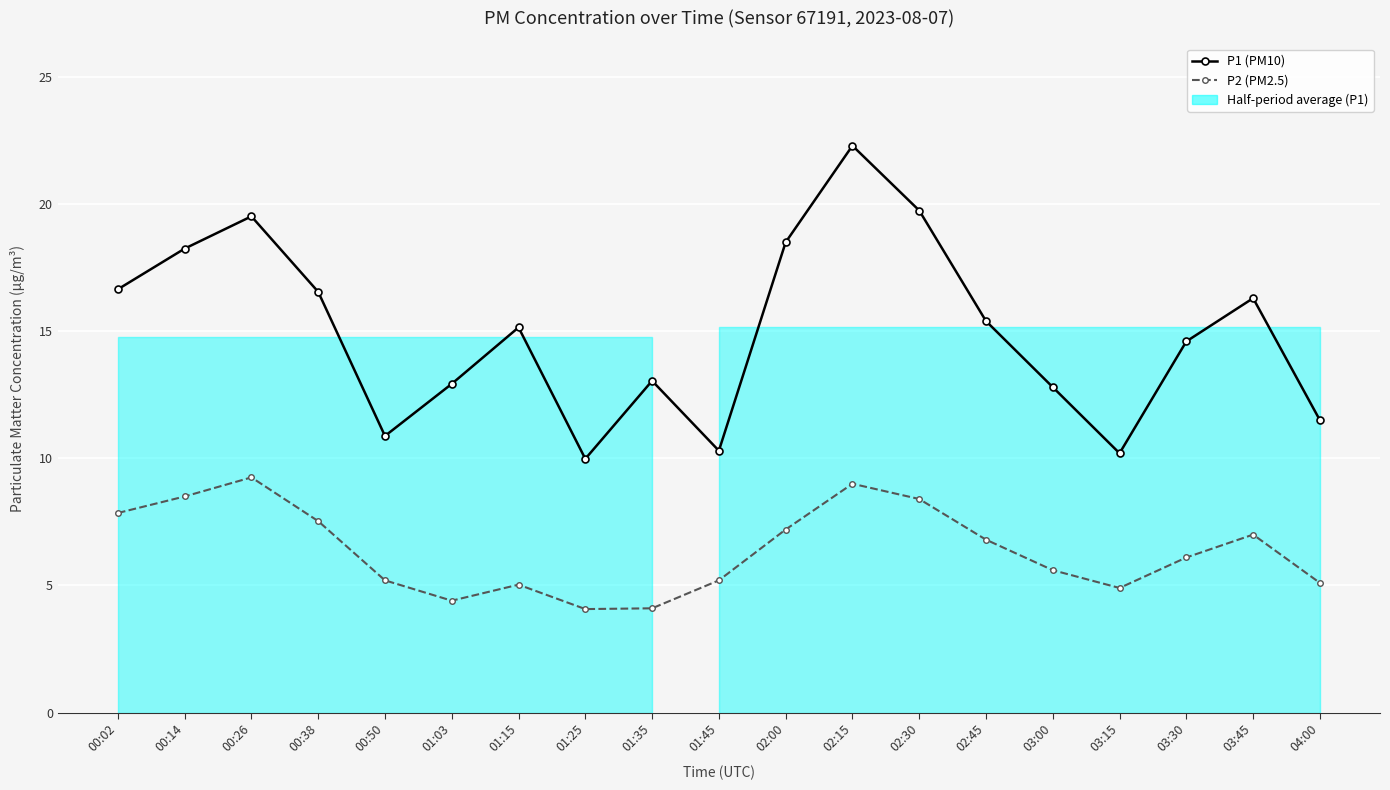

True or false: P2 (PM2.5) and P1 (PM10) cross at least once.

False